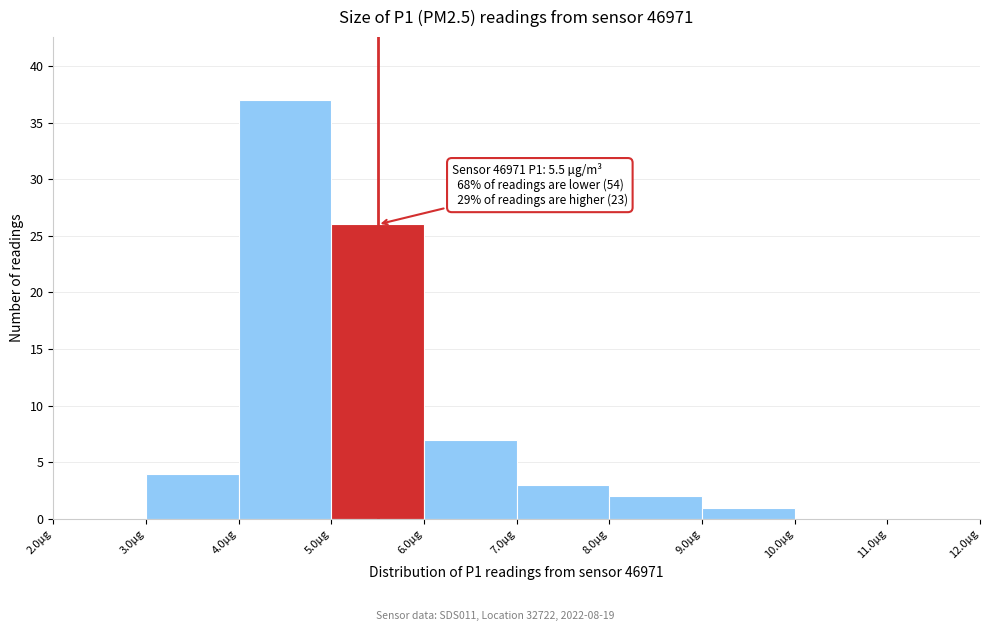

Over which range of the x-axis is the bar tallest?

4 to 5